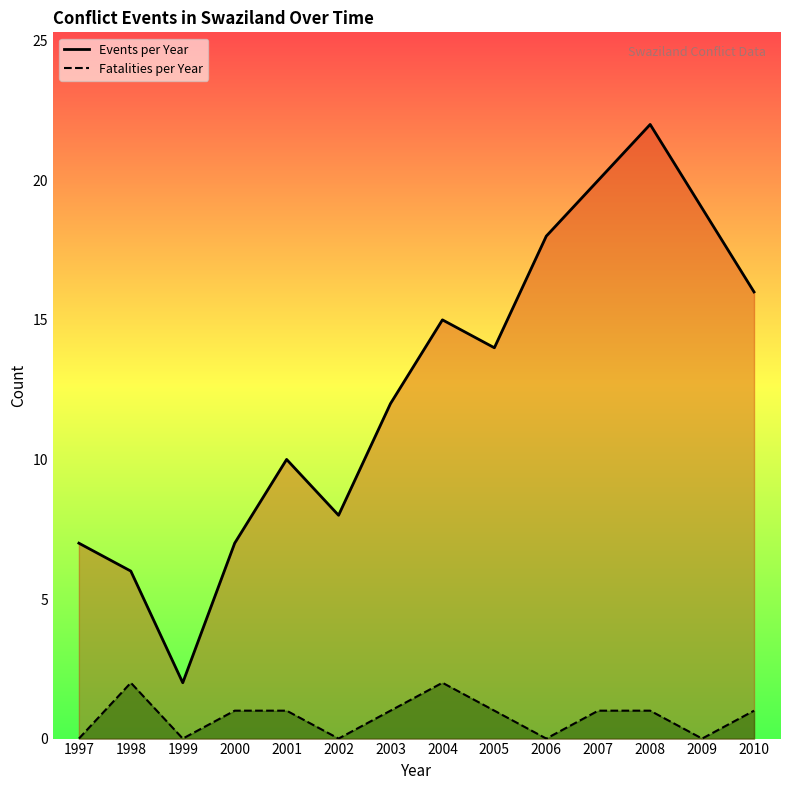

What is the difference between the maximum and minimum values in the Fatalities per Year series?

2